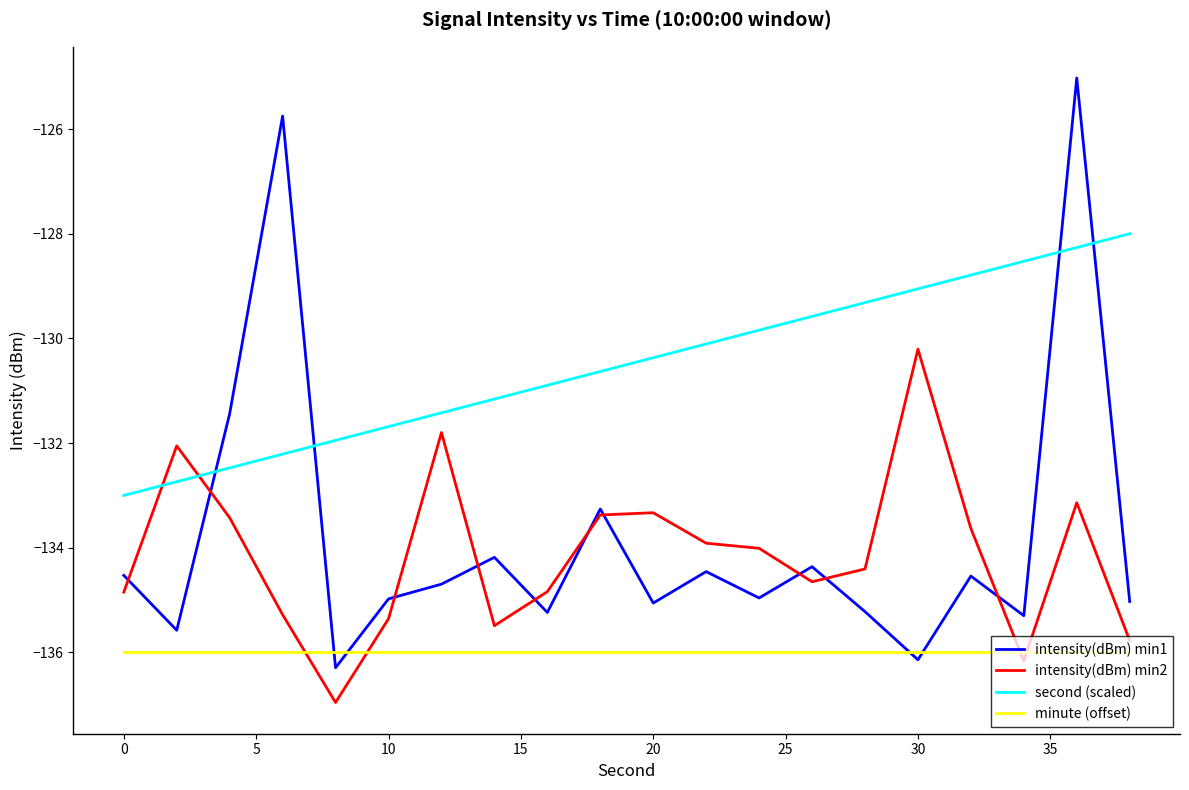

Which series has the largest range (max minus min)?

intensity(dBm) min1